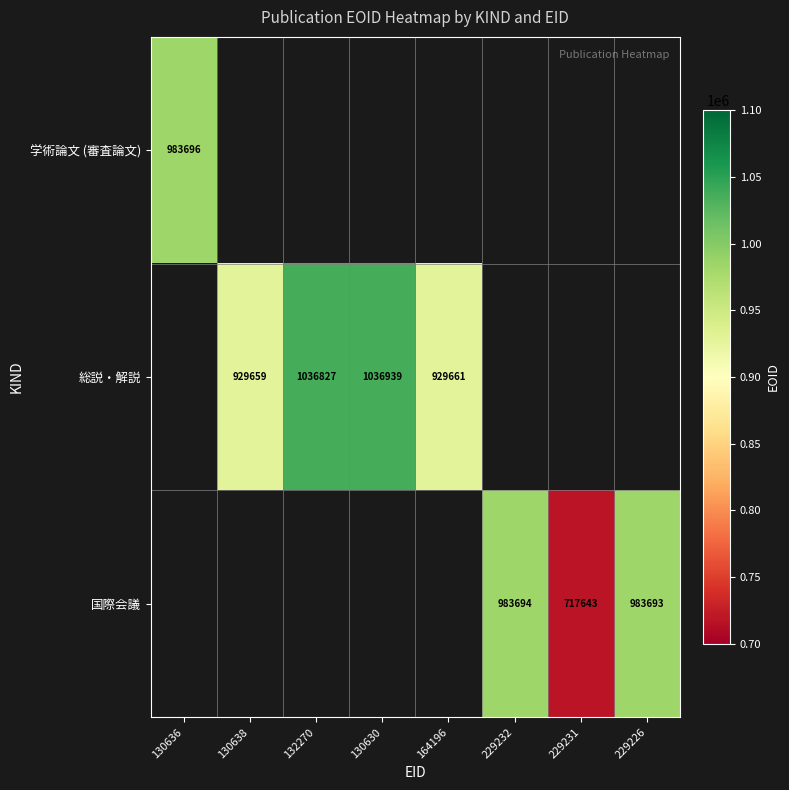

The value of 国際会議 at 229232 is 1448115. True or false?

False